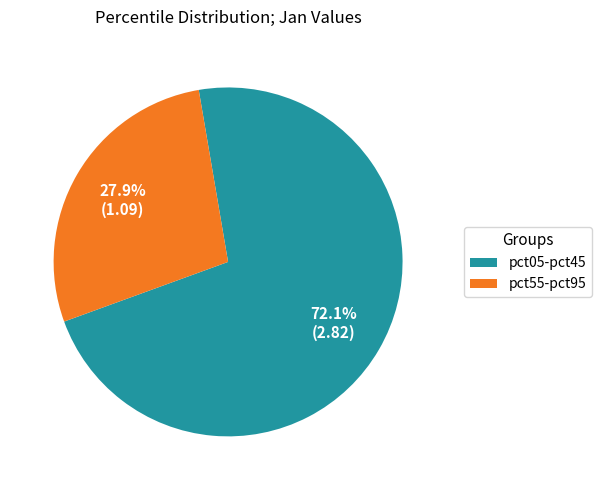

Does any single category account for the majority?

Yes